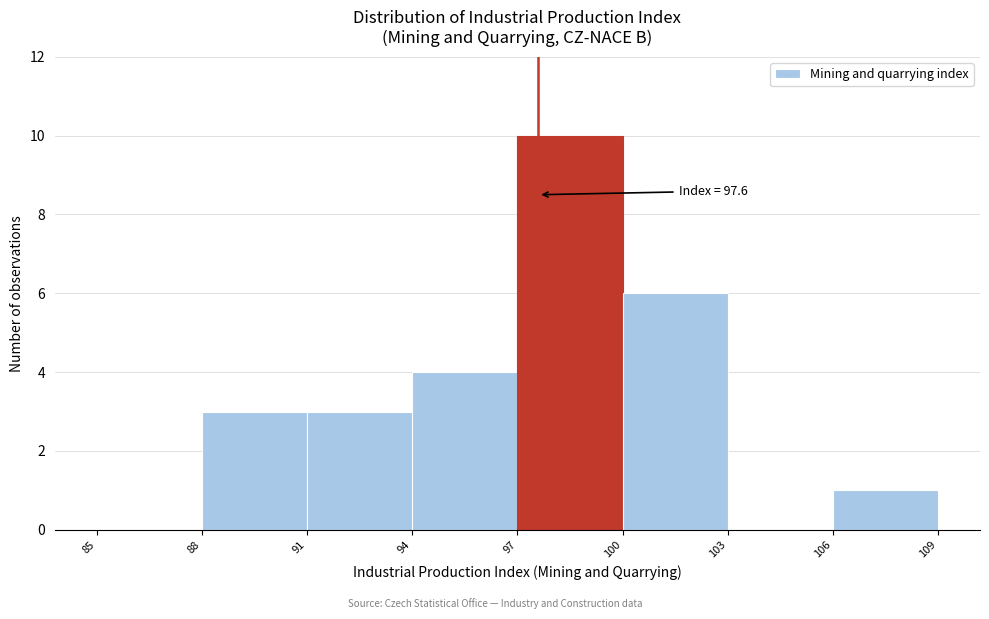

Over which range of the x-axis is the bar tallest?

97 to 100